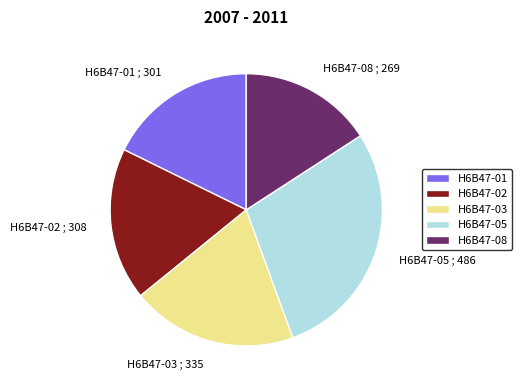

The H6B47-03 ; 335 slice represents 14% of the pie. True or false?

False